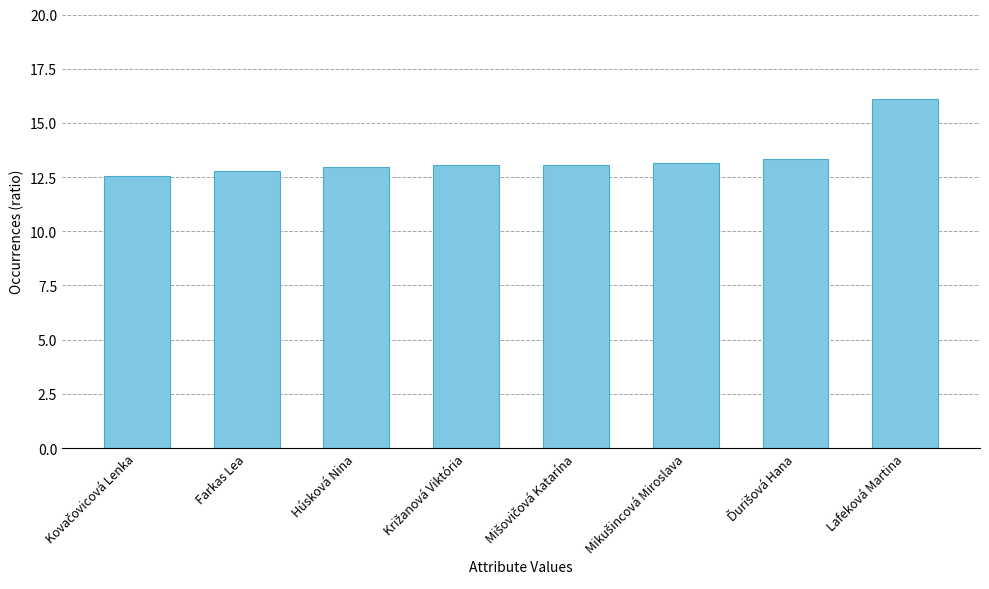

What is the minimum value shown in the chart?

12.5